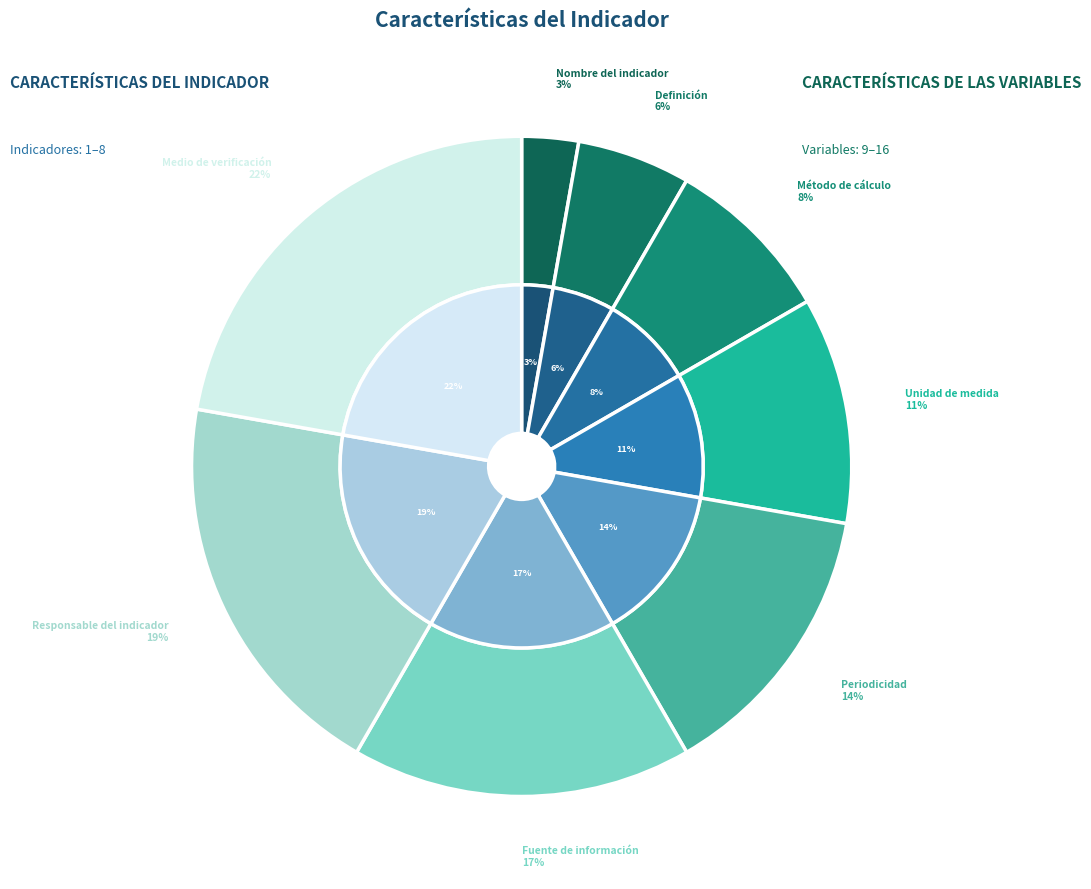

Rank the categories by value from lowest to highest.

Nombre del indicador, Definición, Método de cálculo, Unidad de medida, Periodicidad, Fuente de información, Responsable del indicador, Medio de verificación